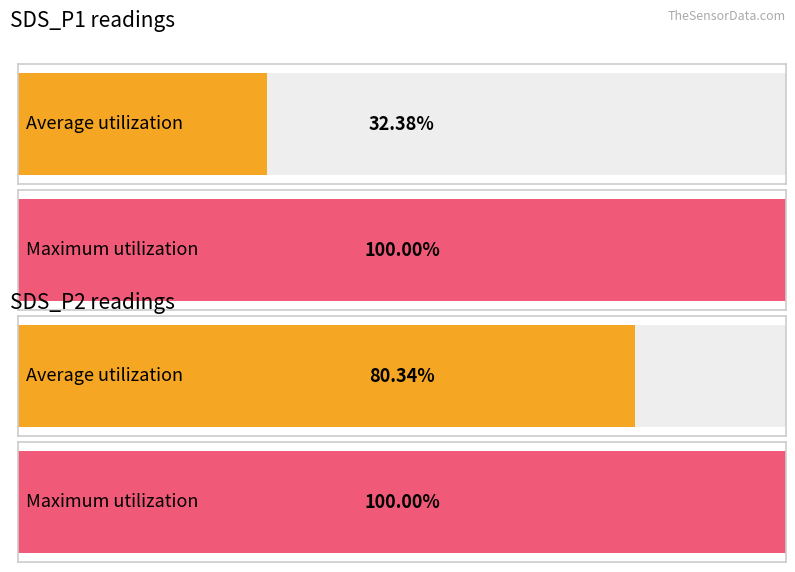

What are all the series names shown in the legend?

SDS_P1, SDS_P2